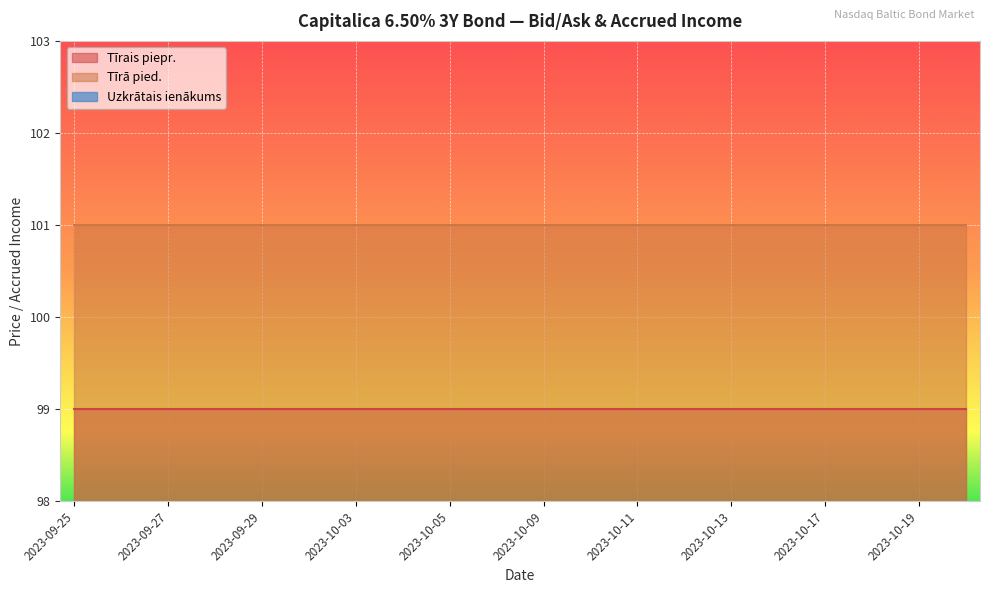

At how many categories does at least one series exceed 99?

20